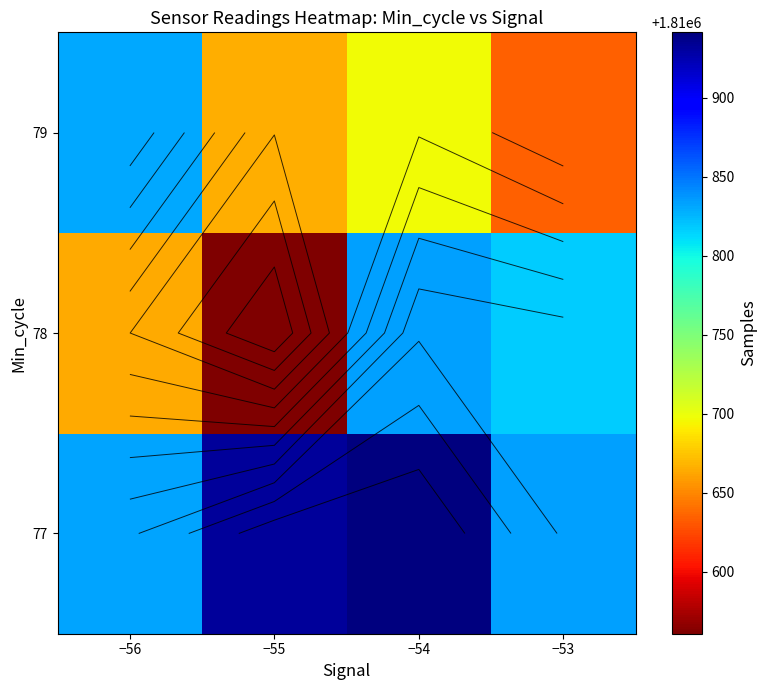

How many values in the 77 series exceed 1810931?

2